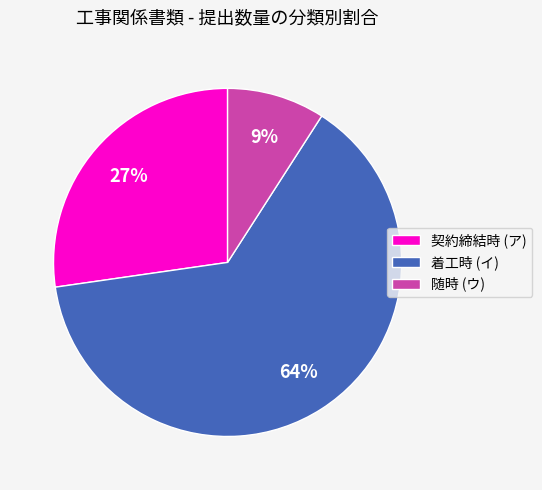

True or false: 随時 (ウ) accounts for 9% of the total.

True